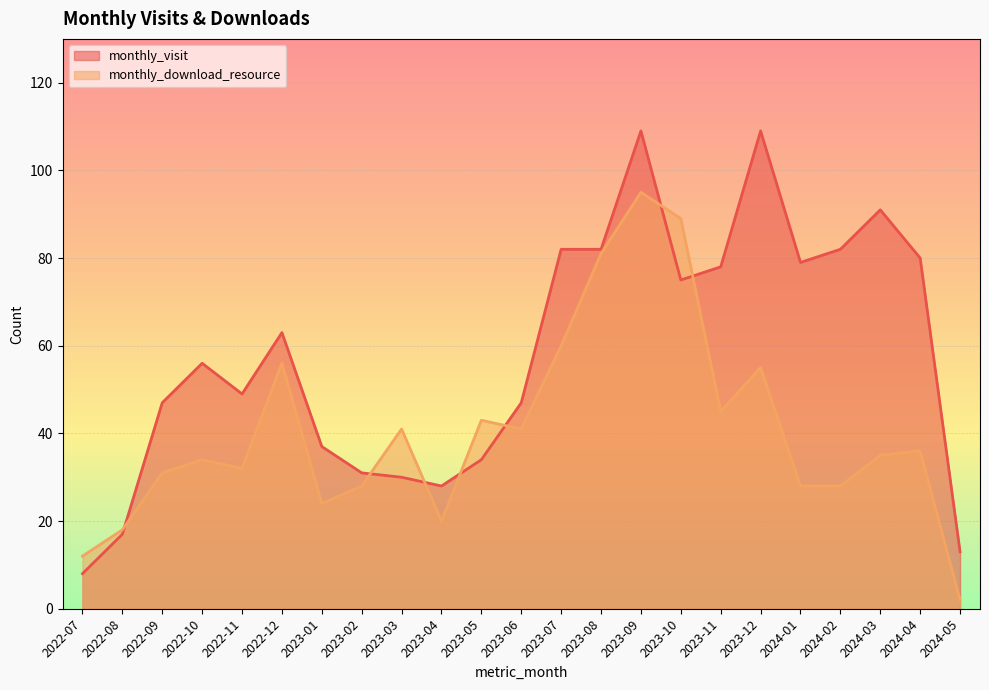

What are all the series names shown in the legend?

monthly_visit, monthly_download_resource